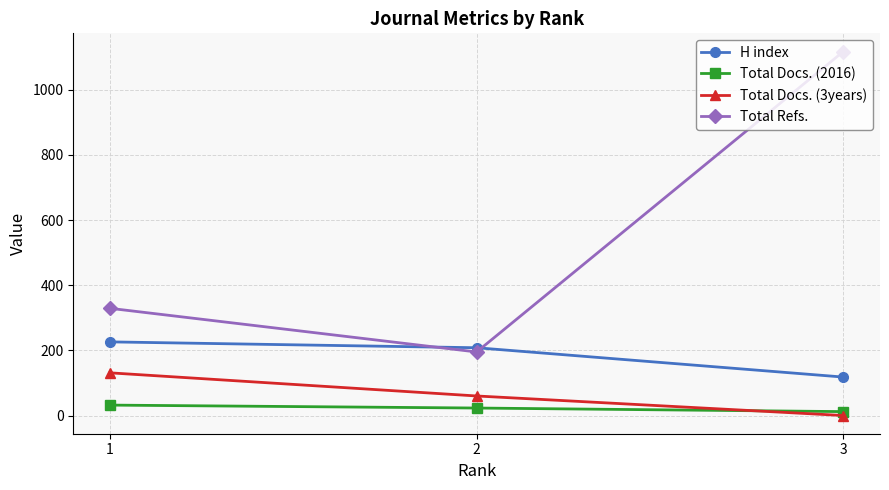

What is the sum of the Total Docs. (3years) values at 1 and 3?

131